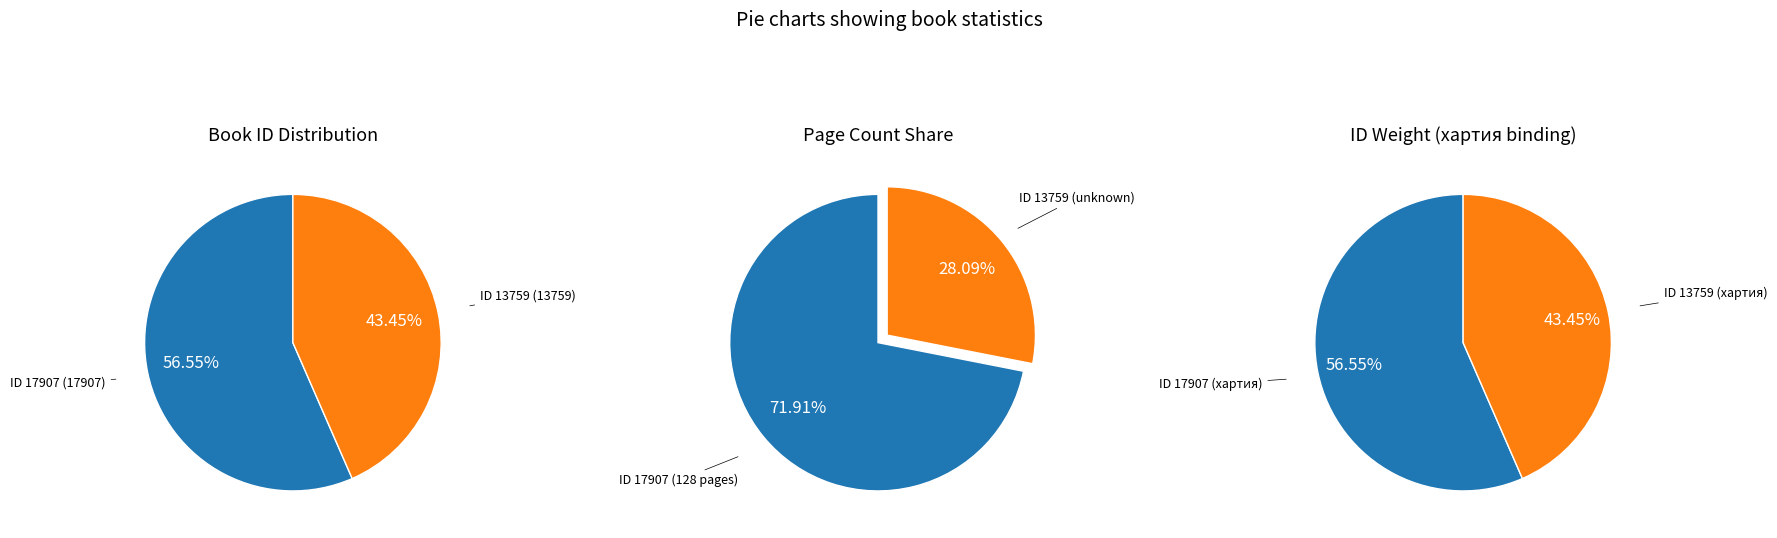

Is it true that 13759 is 43% of the pie?

True